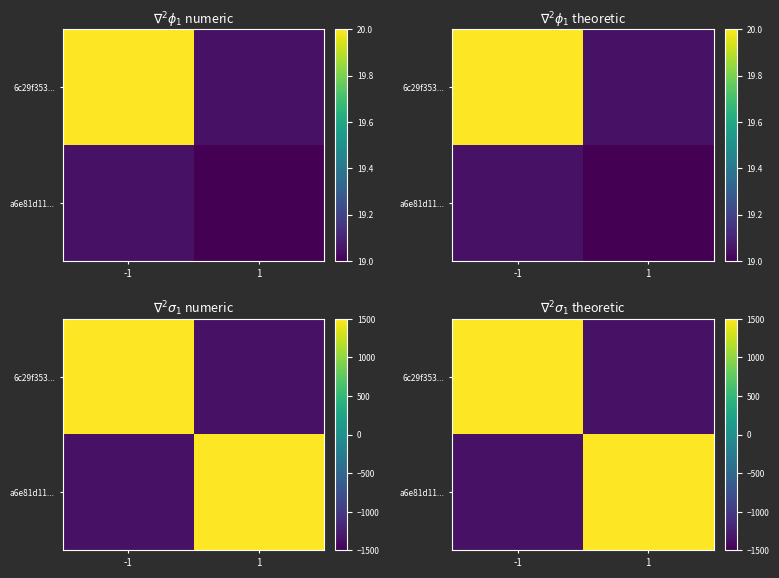

Which series has the largest total across all categories?

6c29f353...